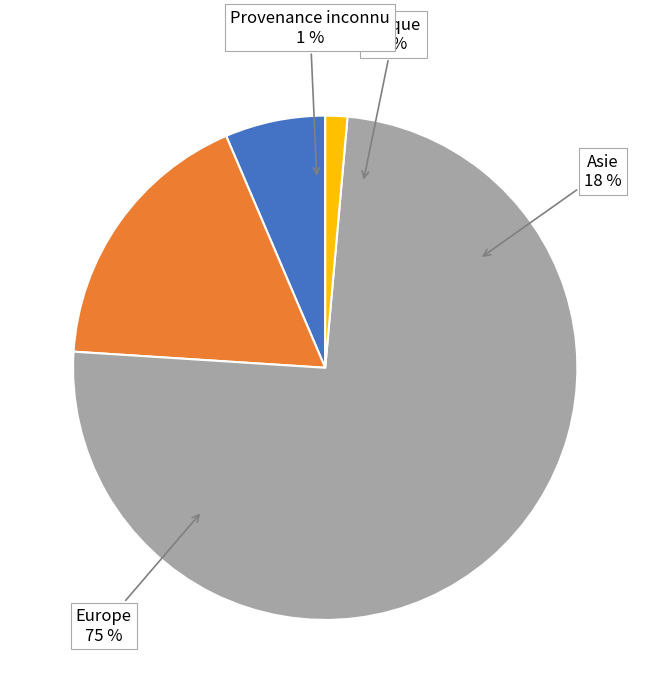

To the nearest percent, what is the difference between the largest and smallest slice percentages?

73%